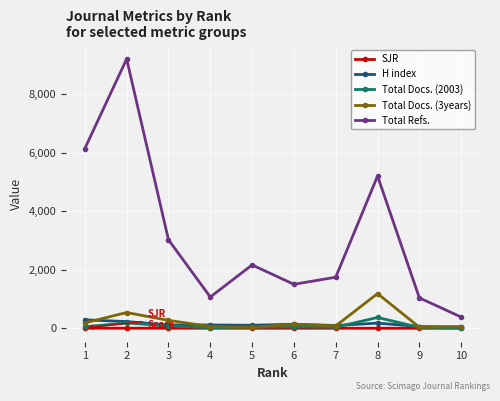

The H index series shows 139.0 at 6. True or false?

True